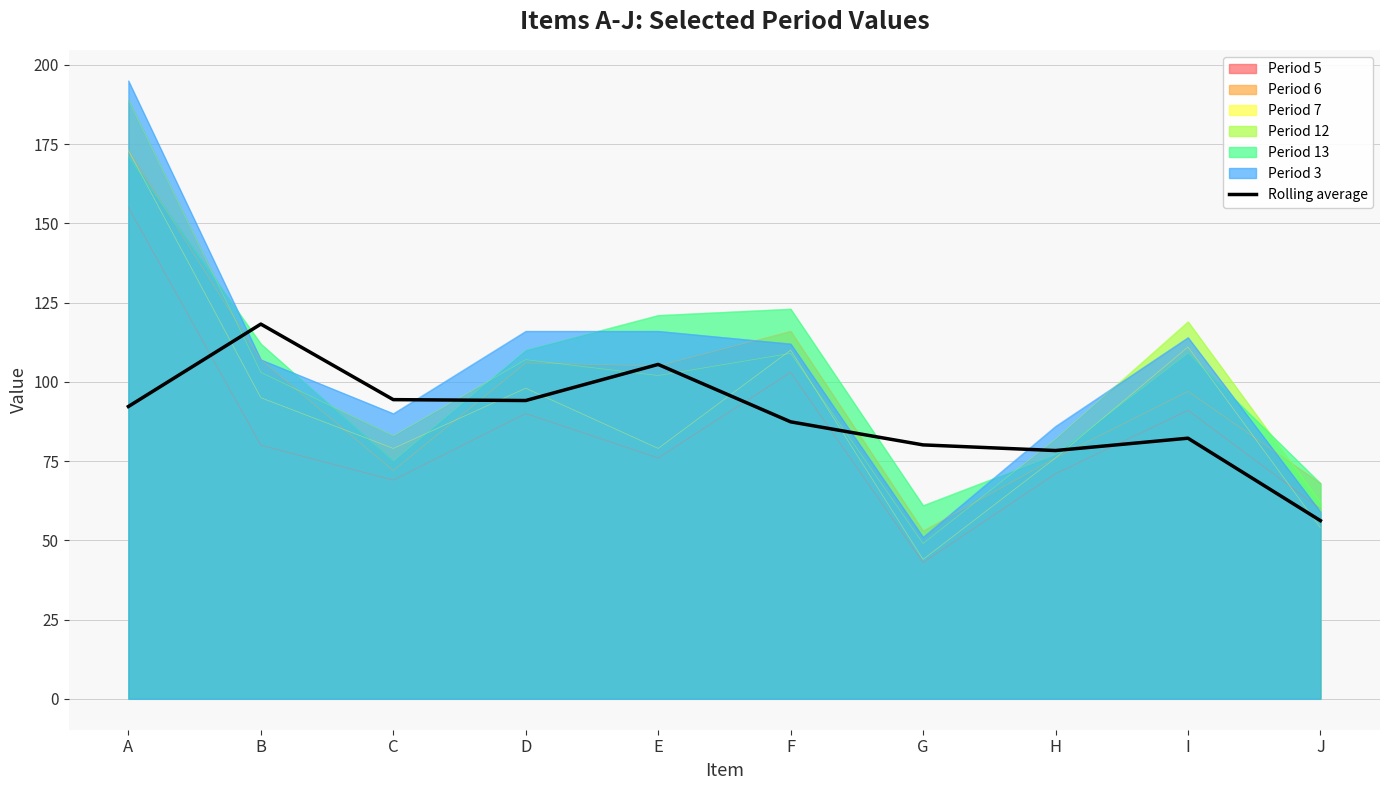

Reading right to left, extract all data points from this chart.

J=56.2	I=82.2	H=78.3	G=80.1	F=87.4	E=105.5	D=94.1	C=94.4	B=118.2	A=92.2